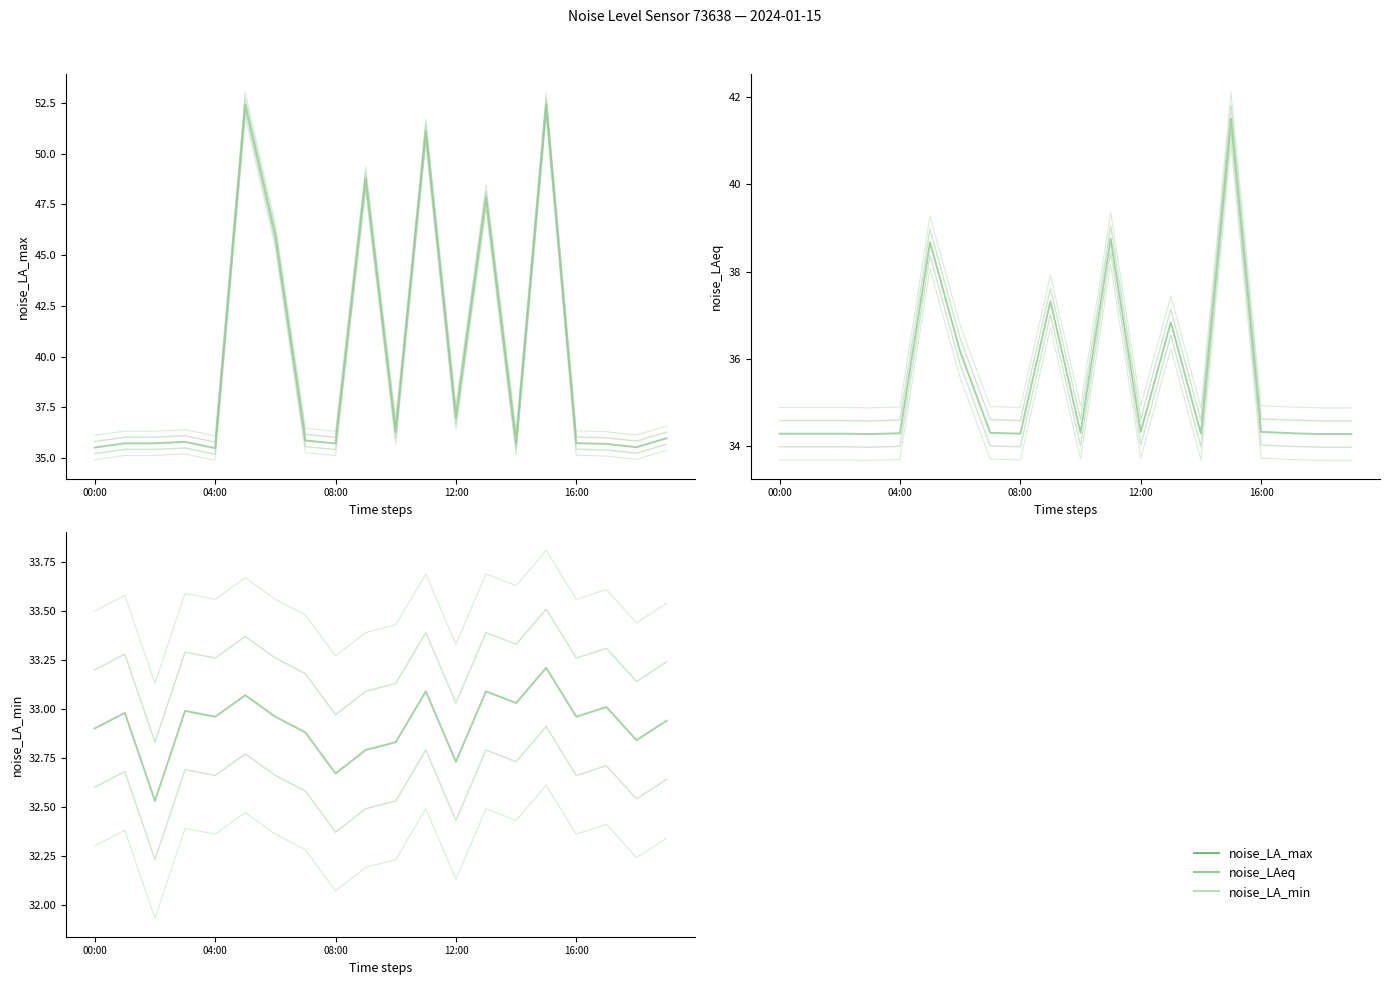

What is the difference between the maximum and minimum values in the noise_LA_max series?

17.0